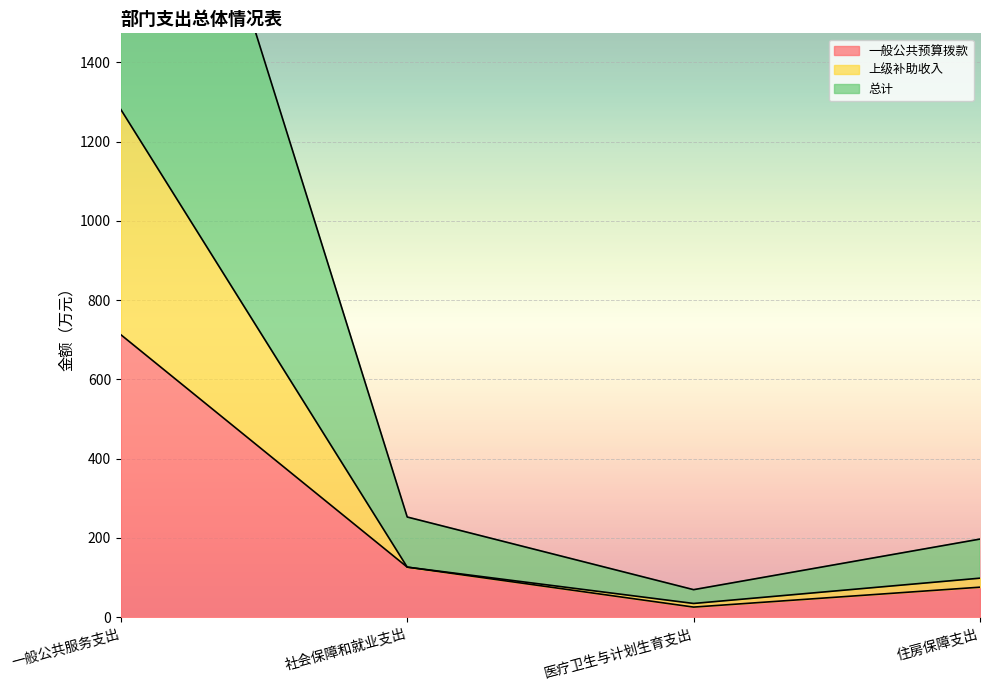

Rank the categories by 总计 value from lowest to highest.

医疗卫生与计划生育支出, 住房保障支出, 社会保障和就业支出, 一般公共服务支出